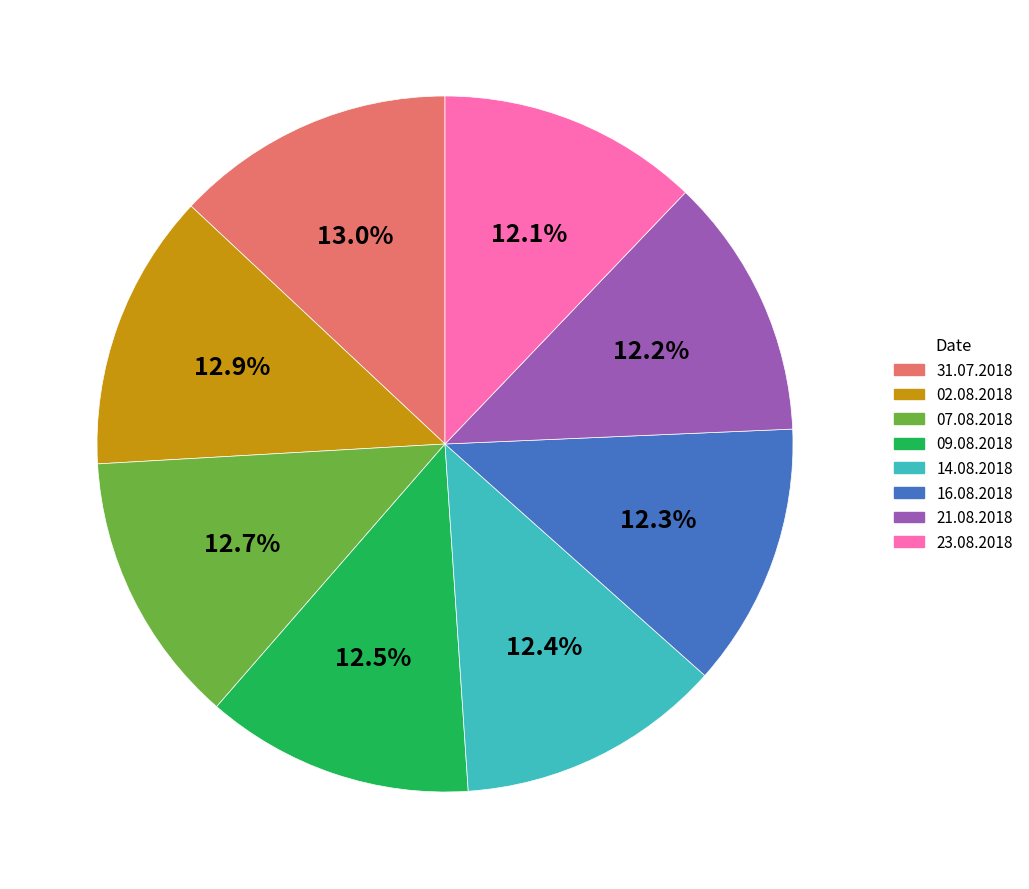

What is the ratio of the value at 31.07.2018 to the value at 09.08.2018?

1.0